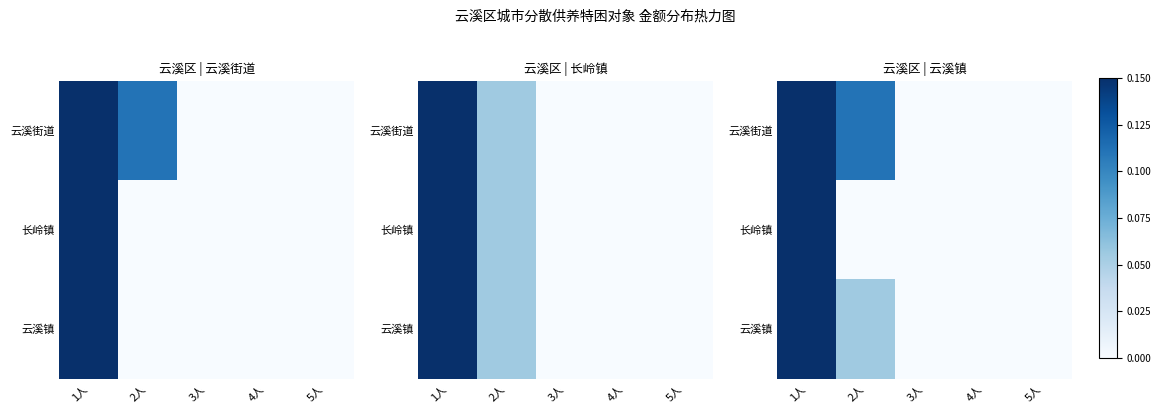

True or false: 云溪镇 has a value of 0.7 at 1人.

False